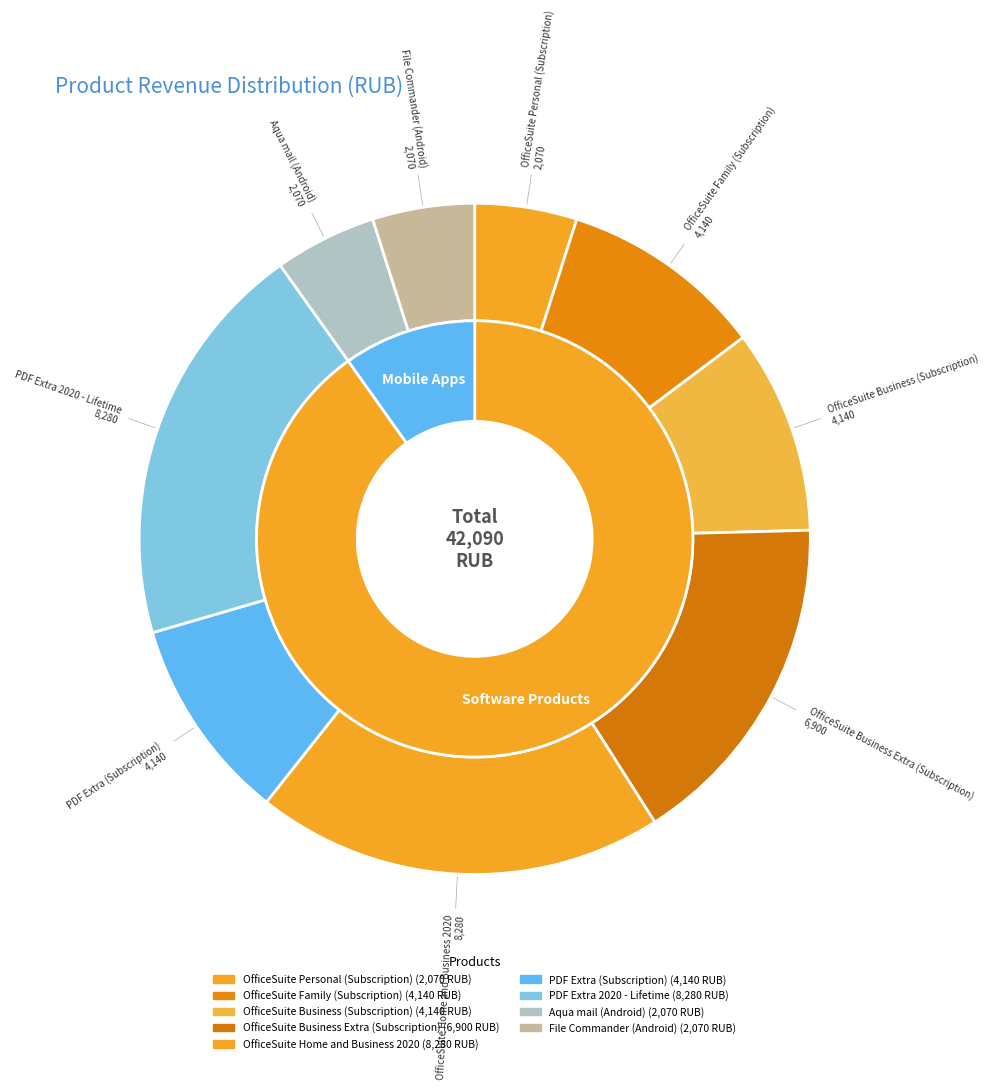

The OfficeSuite Personal (Subscription) slice represents 5% of the pie. True or false?

True